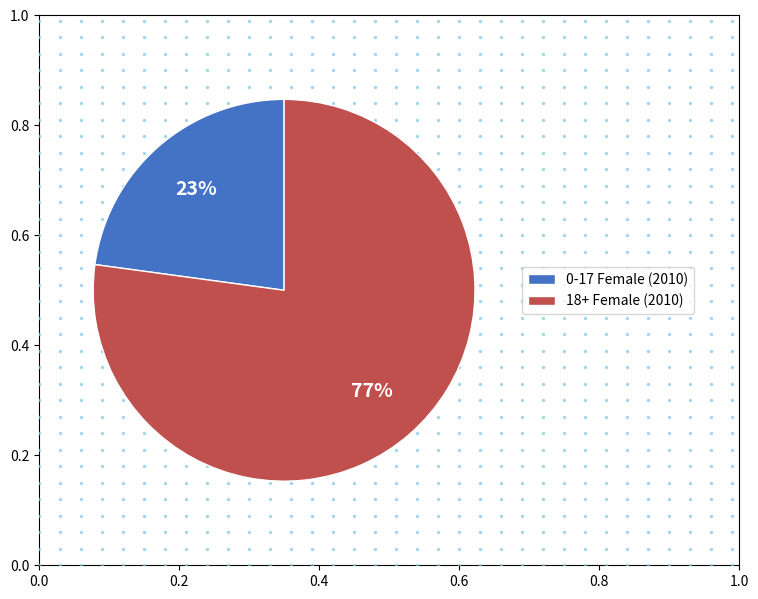

To the nearest percent, what percentage of the pie is 0-17 Female (2010)?

23%